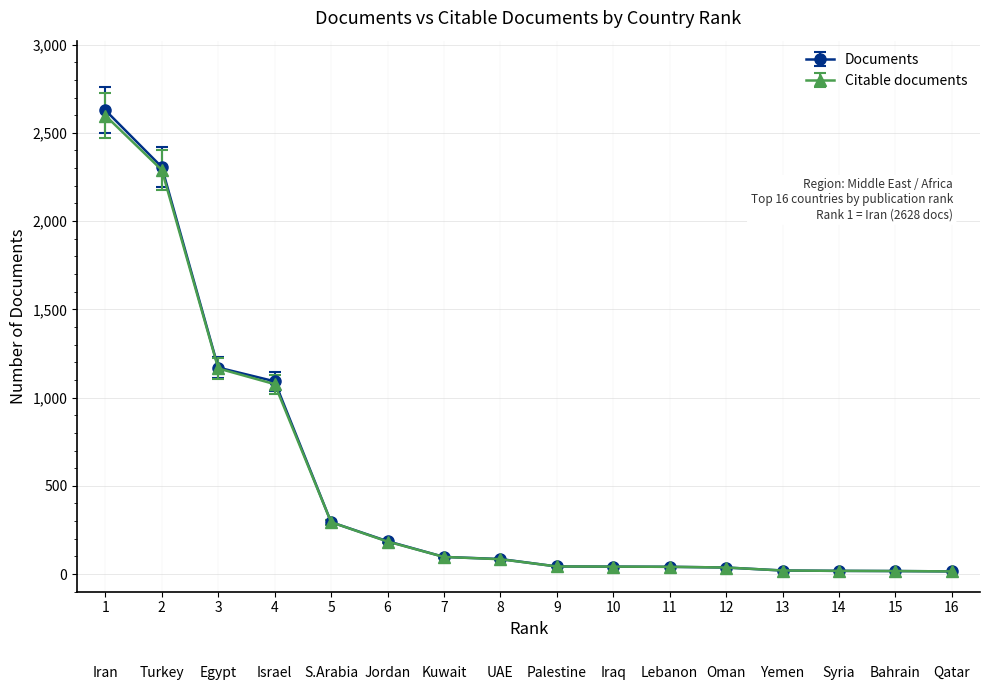

True or false: Documents has more than 0 points higher than both neighbors.

False